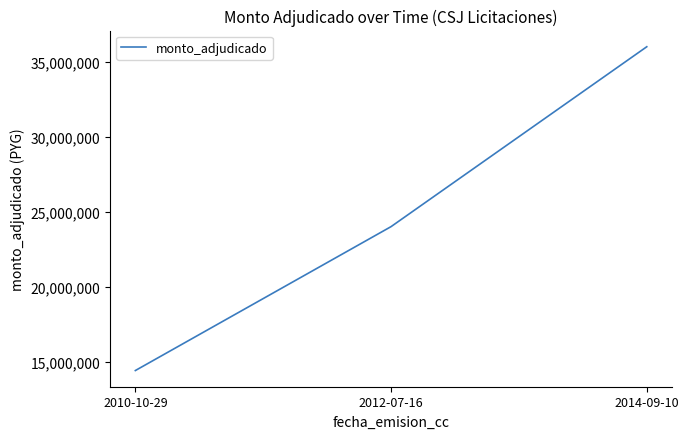

Is it true that the value at 2014-09-10 is 36000000?

True